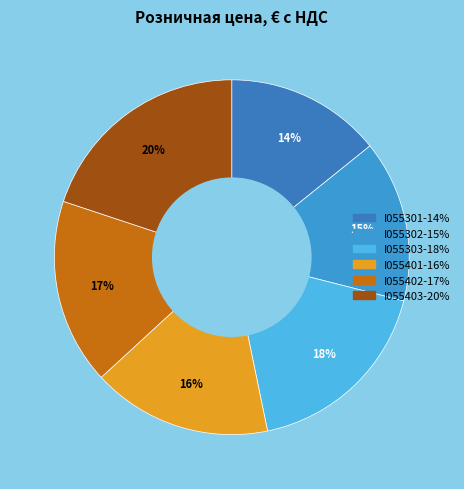

Count the number of slices in the pie.

6